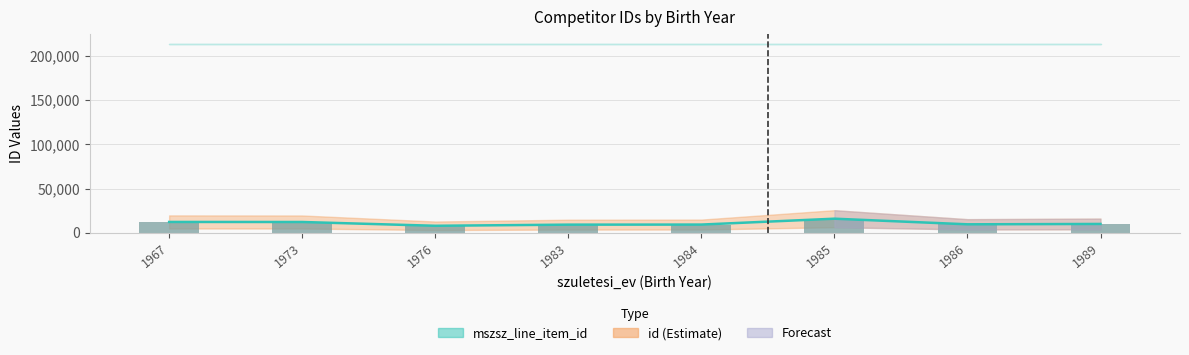

Are the bars grouped side by side (vs. stacked)?

Yes